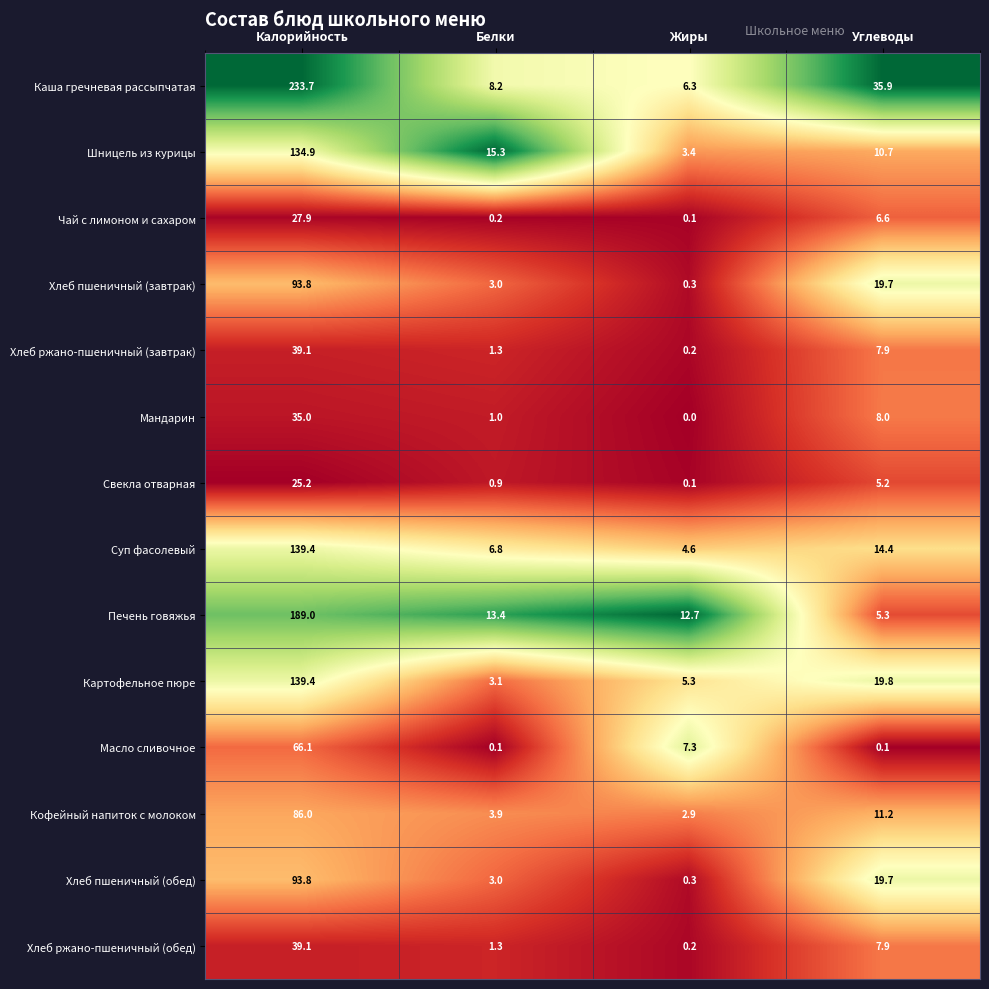

What is the spread (max minus min) of values at Калорийность?

208.5